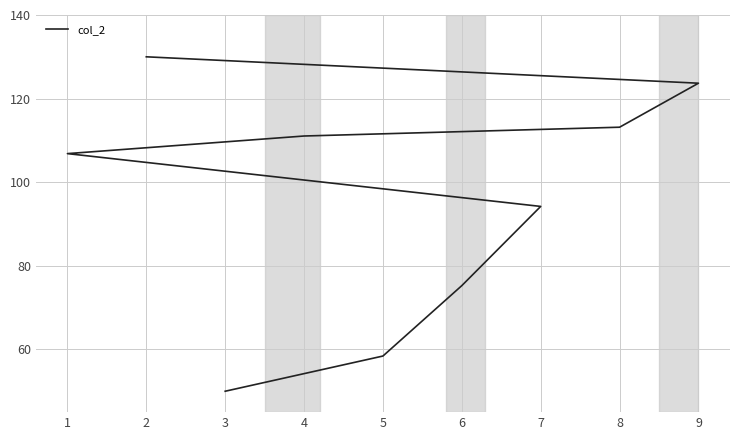

At which category does the chart reach its minimum across all series?

3